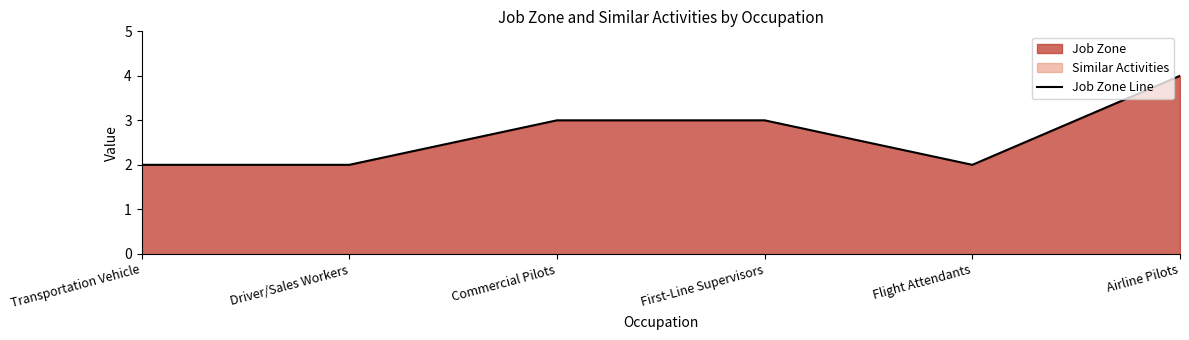

List the labels in order of value, smallest first.

Transportation Vehicle, Driver/Sales Workers, Flight Attendants, Commercial Pilots, First-Line Supervisors, Airline Pilots